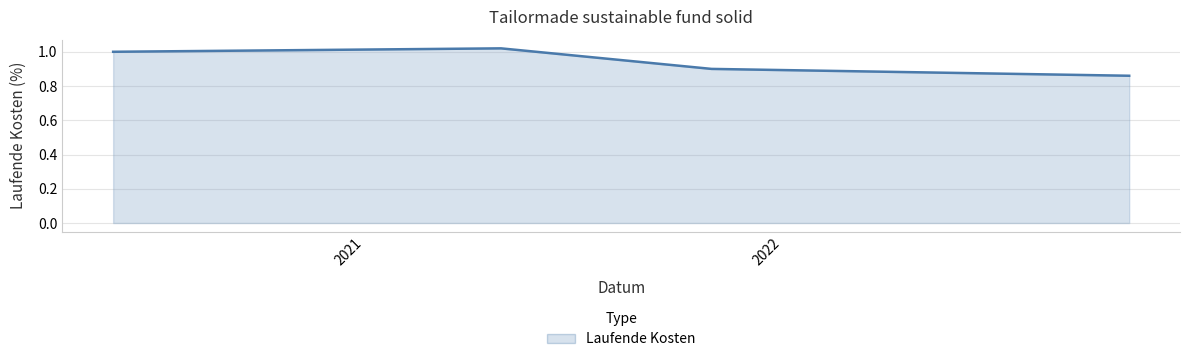

What is the label of the 2nd point from the left?

2021-04-30